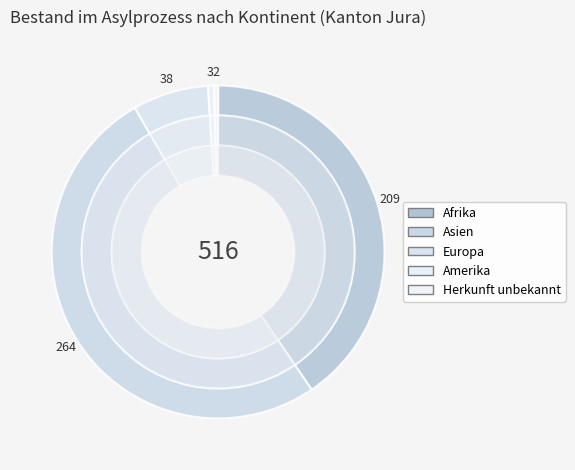

Which slice is the smallest?

Herkunft unbekannt